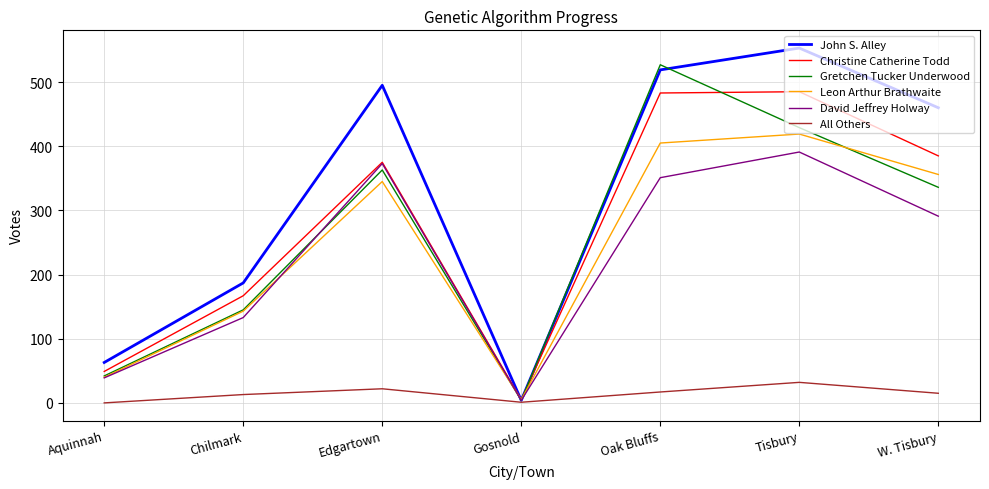

Rank the series by their maximum value, from lowest to highest.

All Others, David Jeffrey Holway, Leon Arthur Brathwaite, Christine Catherine Todd, Gretchen Tucker Underwood, John S. Alley